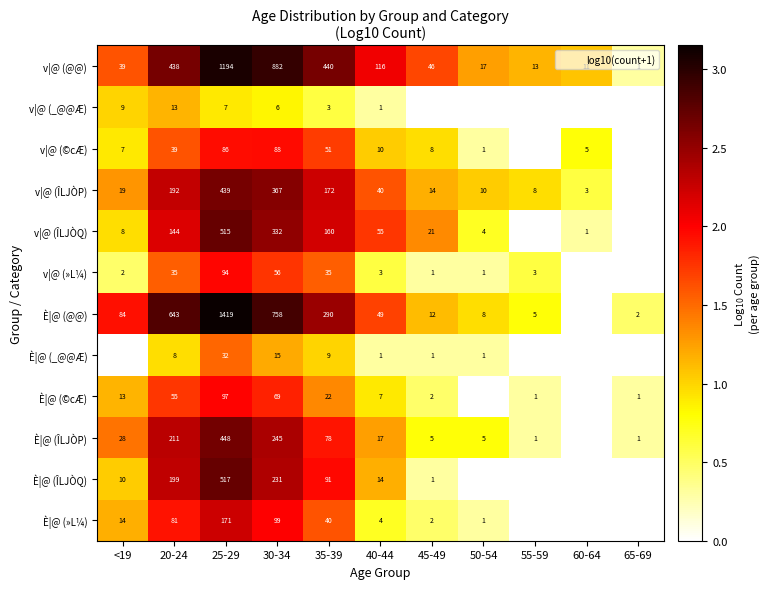

Rank the series at 60-64 from lowest to highest value.

v|@ (_@@Æ), v|@ (»L¼), È|@ (@@), È|@ (_@@Æ), È|@ (©cÆ), È|@ (ÎLJÒP), È|@ (ÎLJÒQ), È|@ (»L¼), v|@ (ÎLJÒQ), v|@ (ÎLJÒP), v|@ (©cÆ), v|@ (@@)